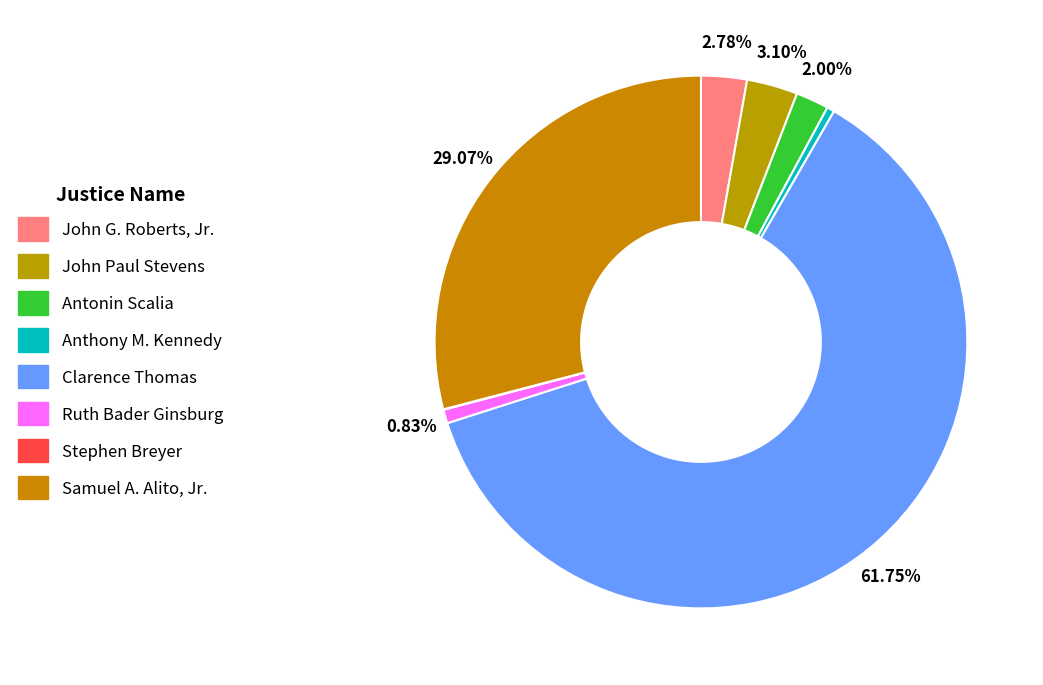

Which category has the smallest portion of the pie?

Stephen Breyer